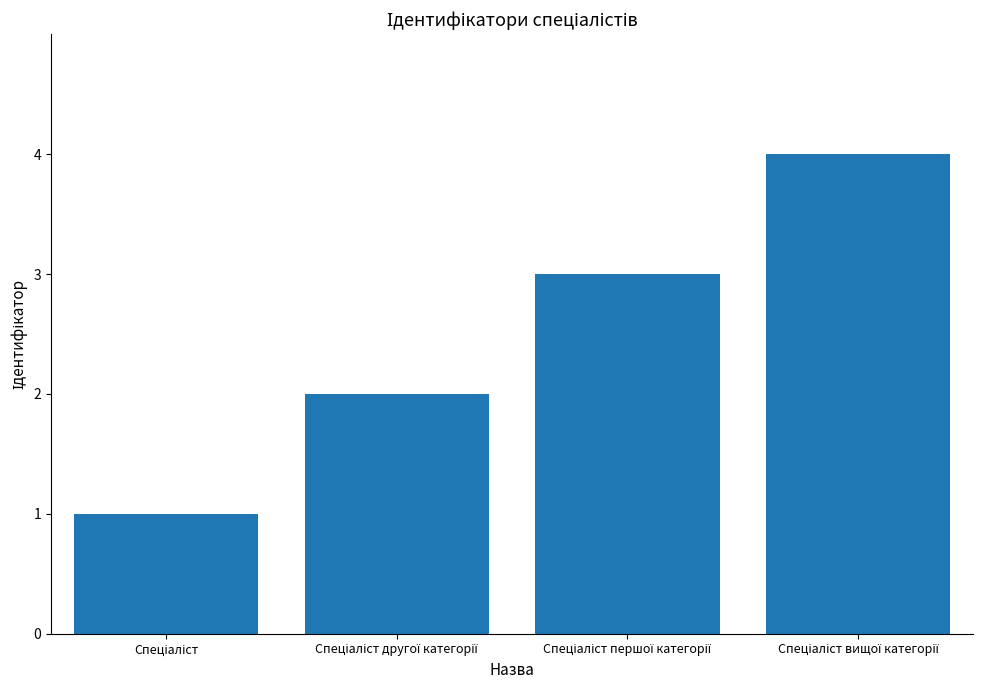

What is the maximum value shown in the chart?

4